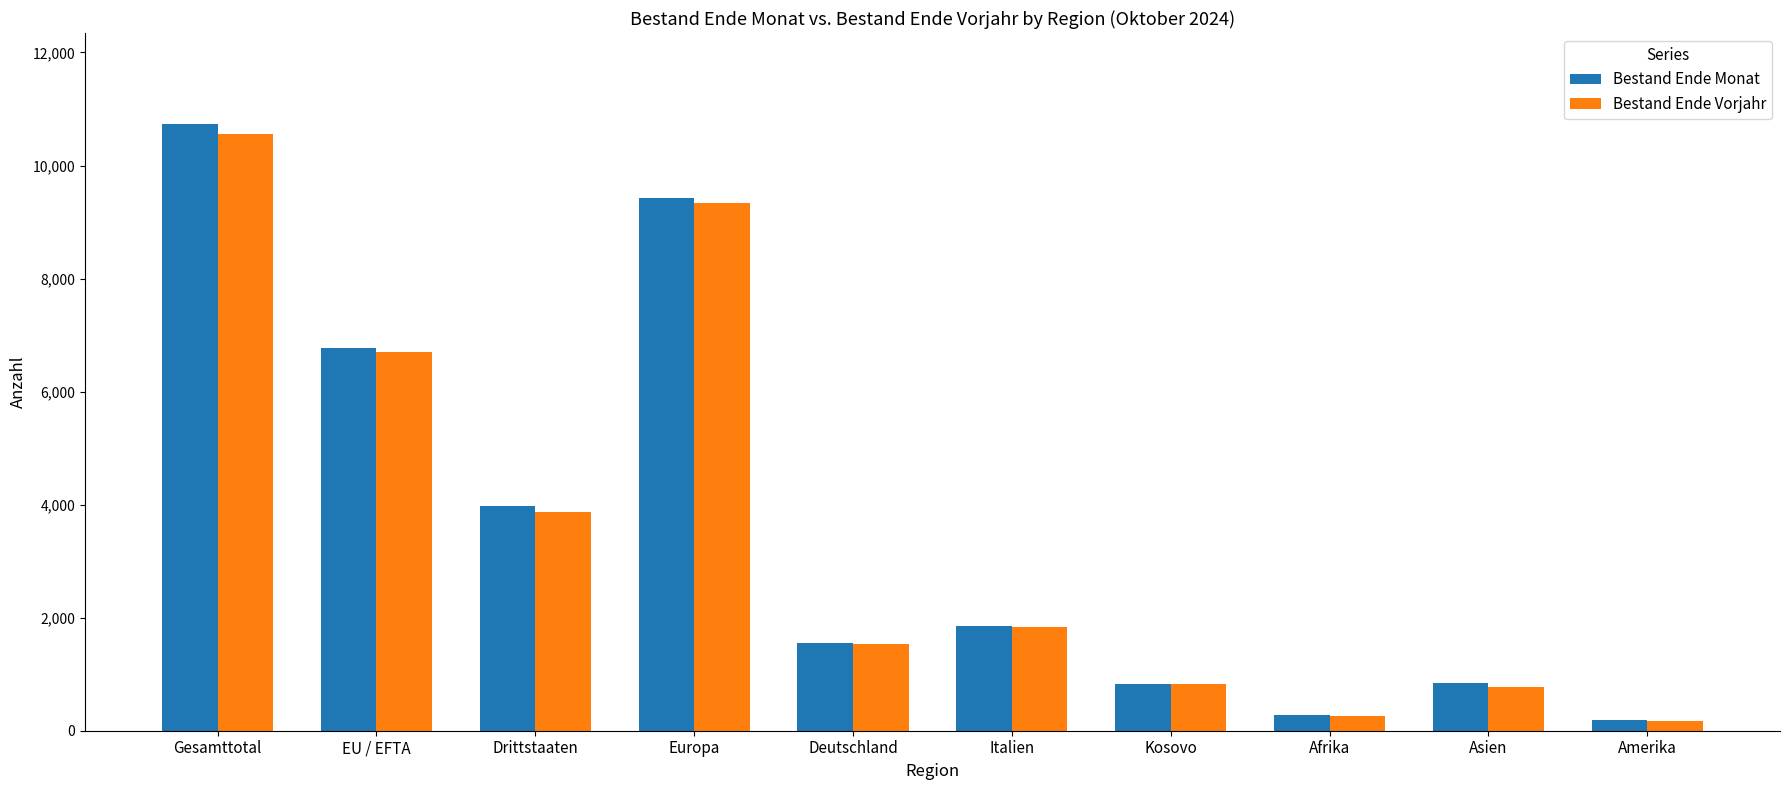

How many bars are there in each group?

2